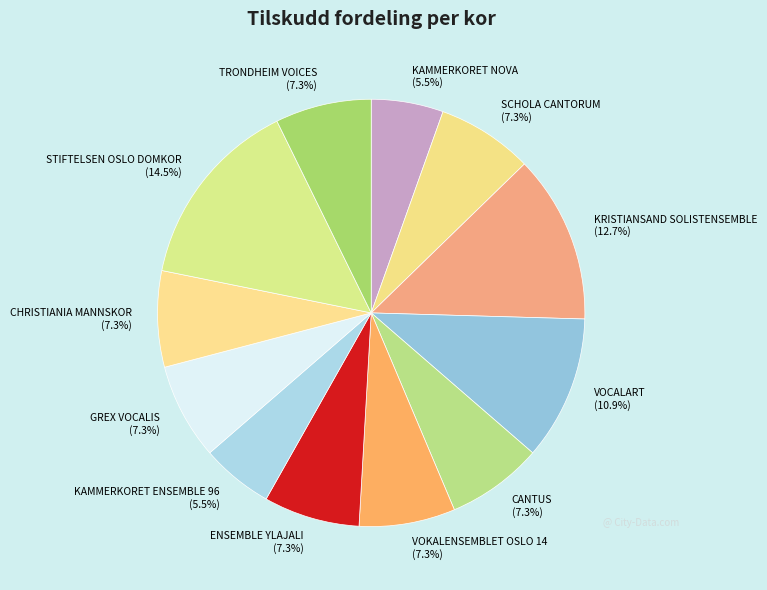

What percentage is the ENSEMBLE YLAJALI slice, to the nearest percent?

7%